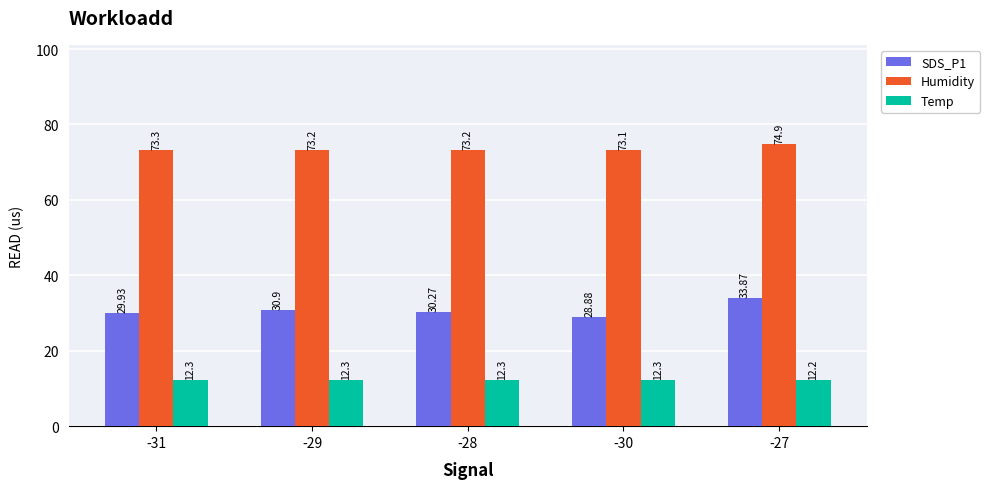

What is the difference between the maximum and minimum values in the Humidity series?

1.8